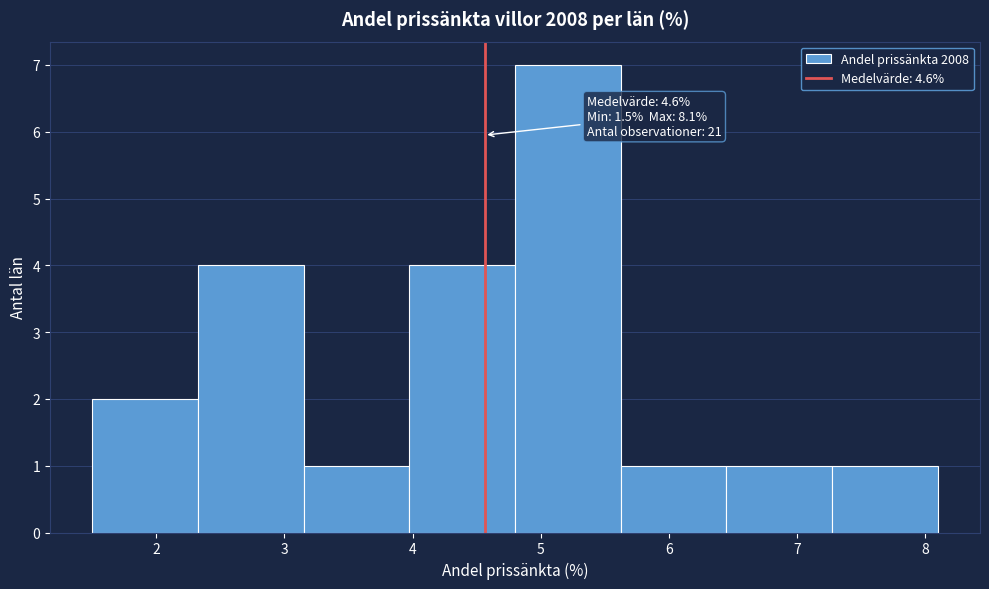

Over which range of the x-axis is the bar tallest?

4.8 to 5.6